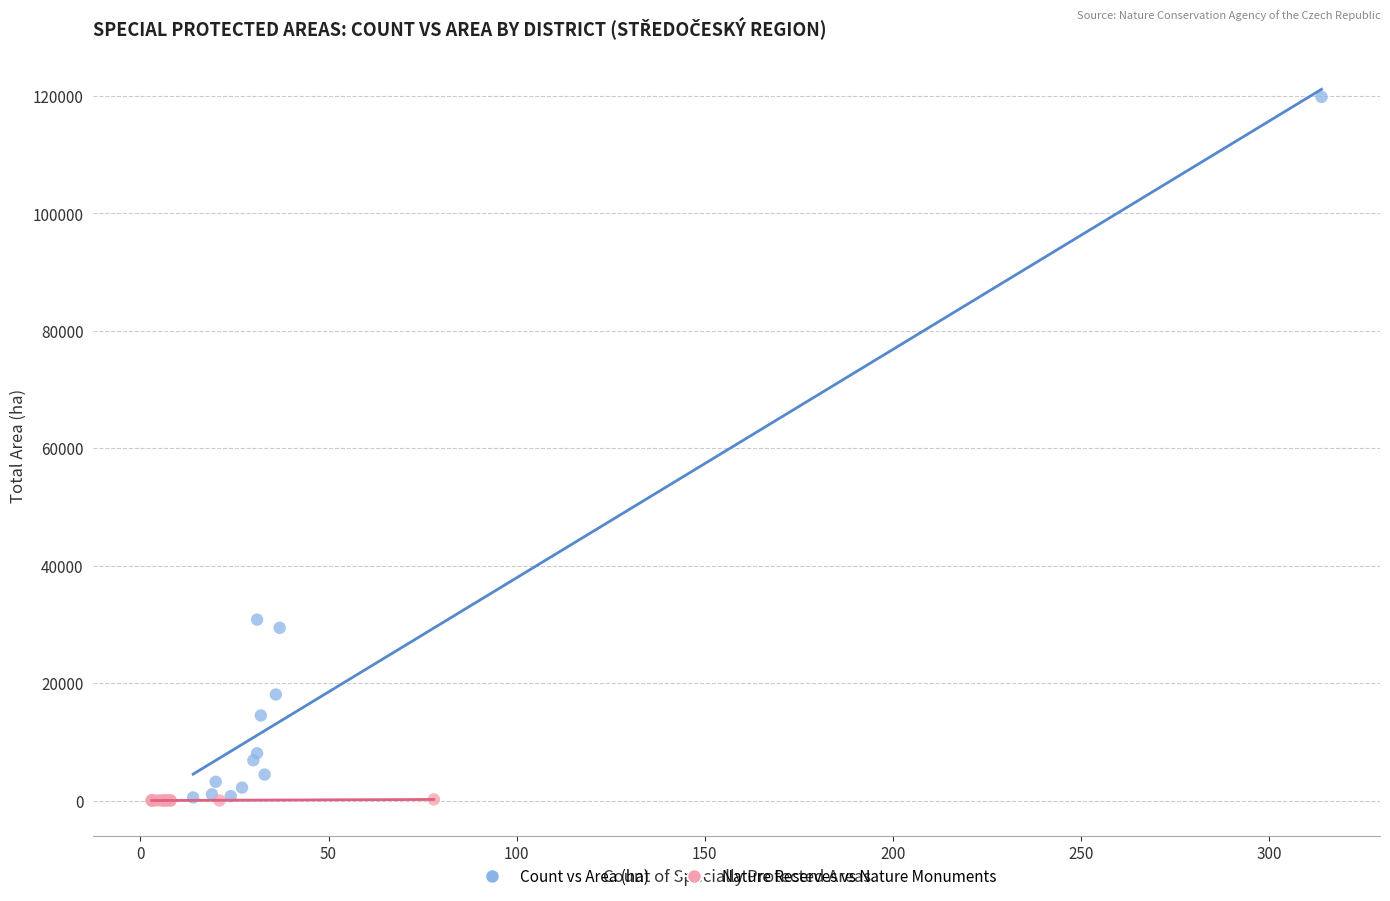

Which series contains the highest Y value?

Count vs Area (ha)